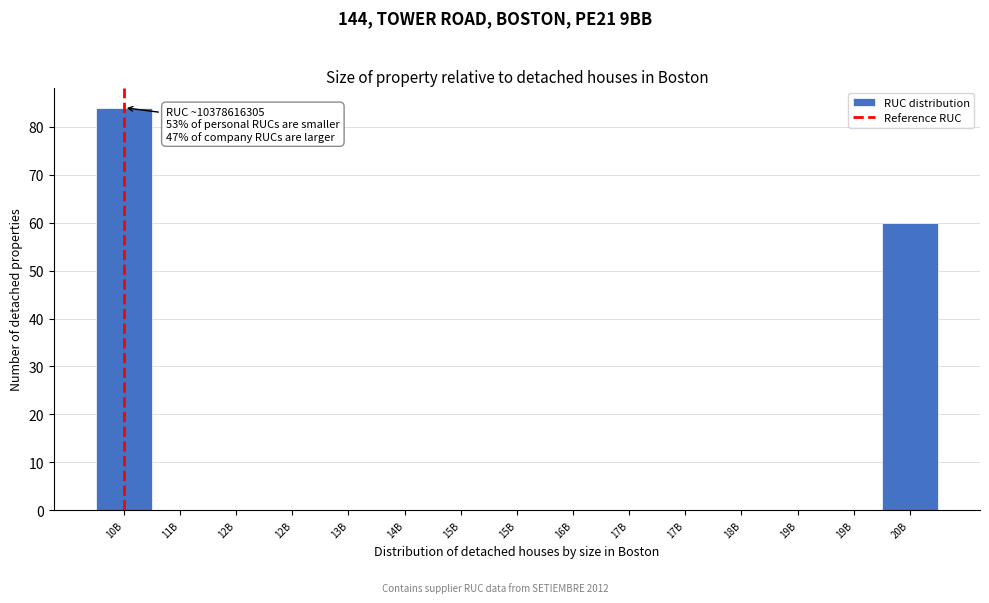

How many data points does each series have?

15